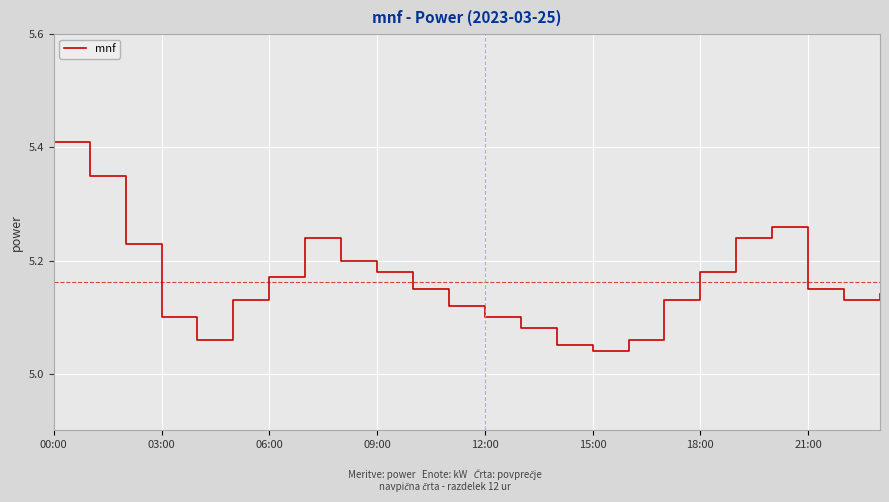

What is the difference between the maximum and minimum values?

0.4